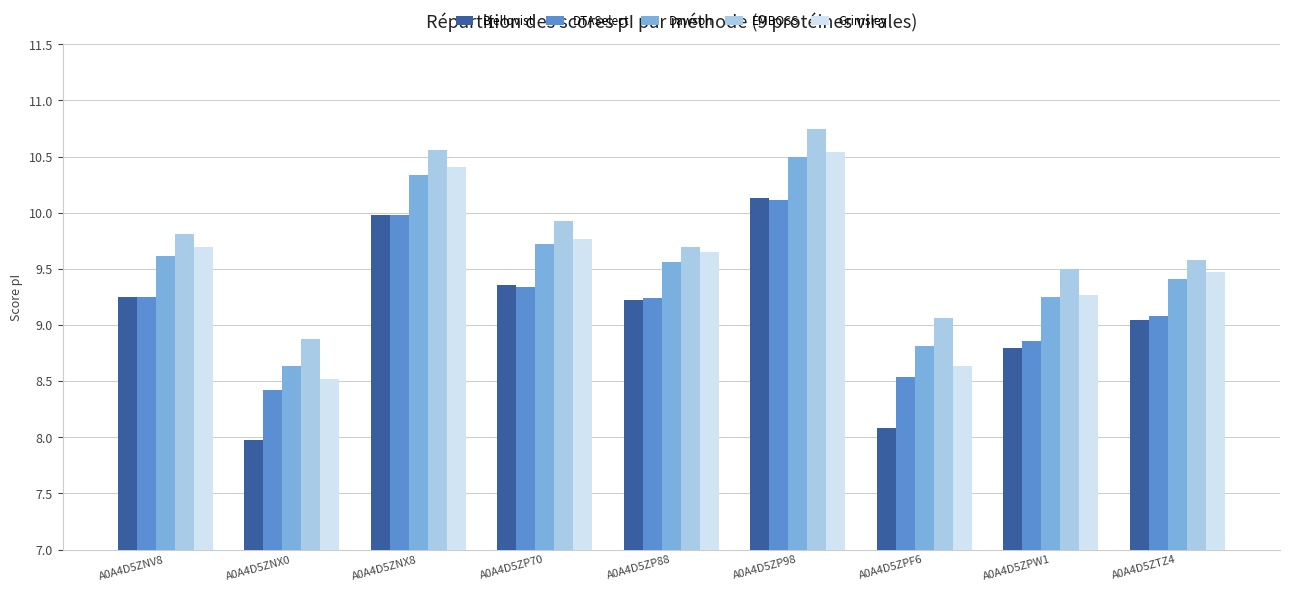

What is the label of the 1st bar from the right?

A0A4D5ZTZ4